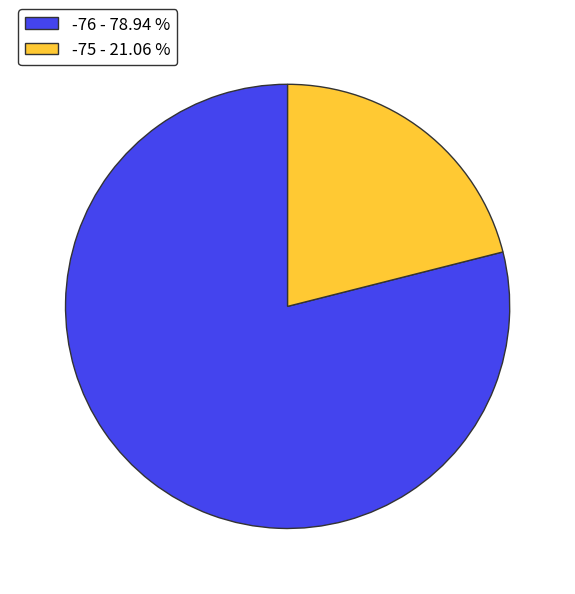

Do -76 - 78.94 % and -75 - 21.06 % together represent more than half of the pie?

Yes